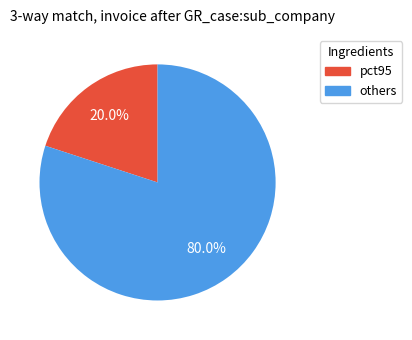

What is the majority slice?

others